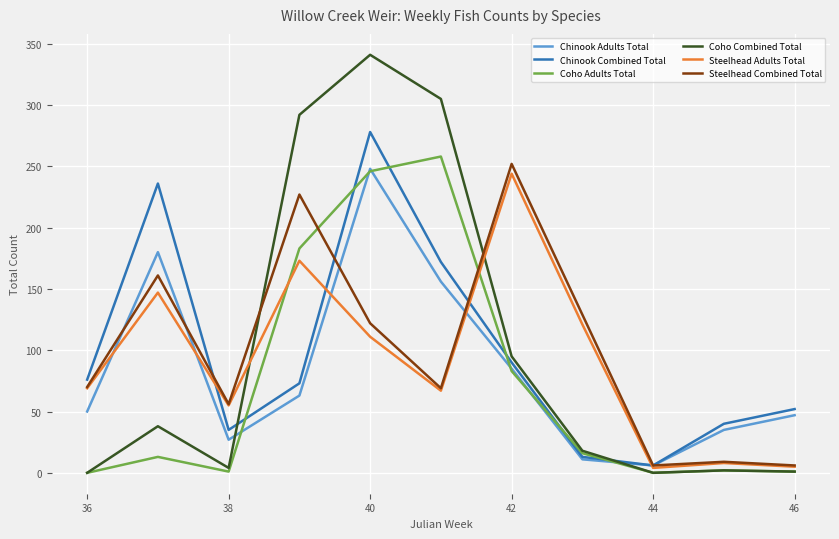

True or false: Chinook Combined Total has more than 2 interior local peaks.

False